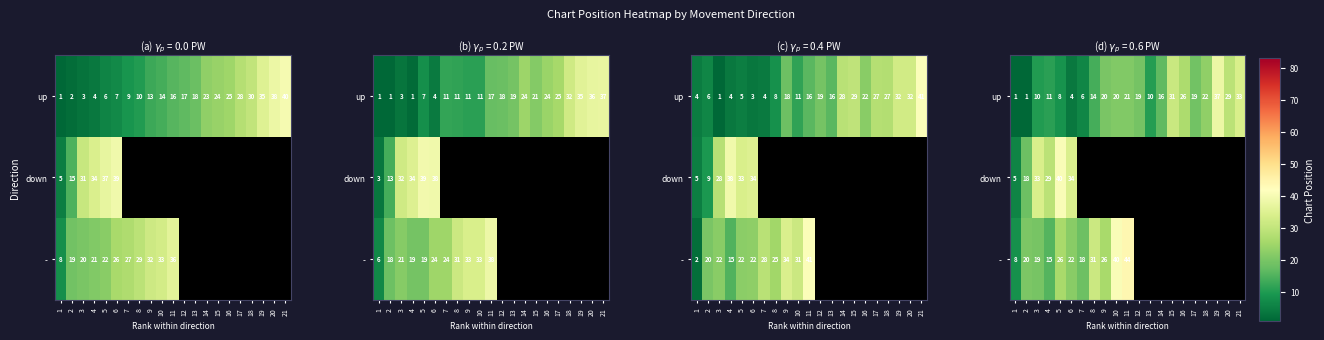

List the series in order of their peak value, highest first.

-, down, up